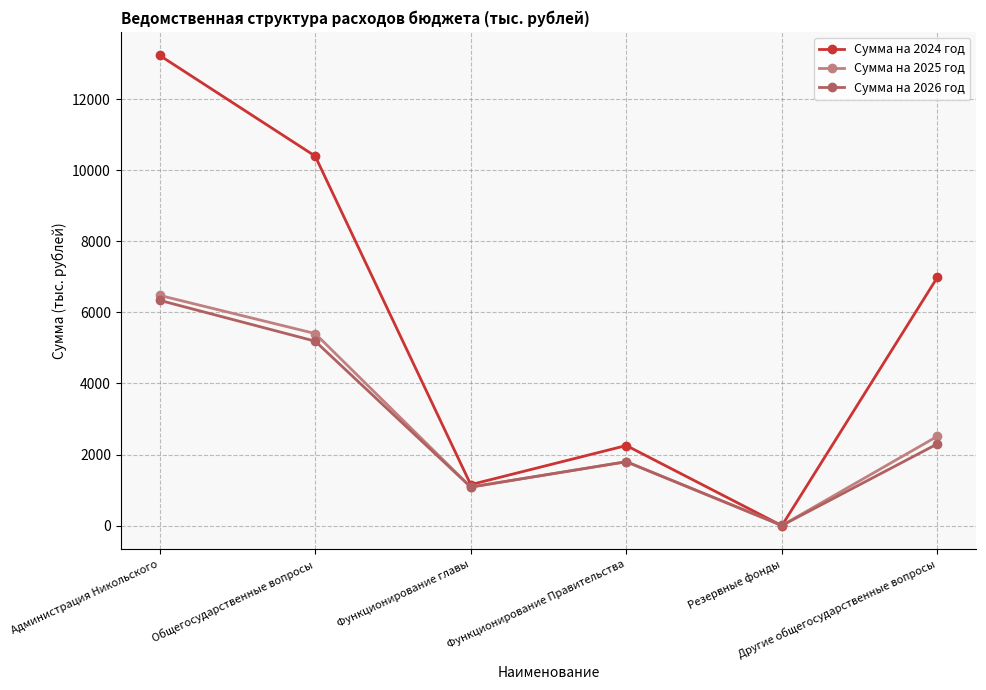

At which label does Сумма на 2026 год reach its minimum?

Резервные фонды